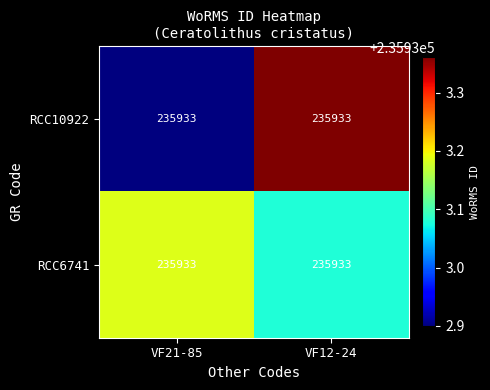

Between VF21-85 and VF12-24, which series saw the biggest shift?

RCC10922